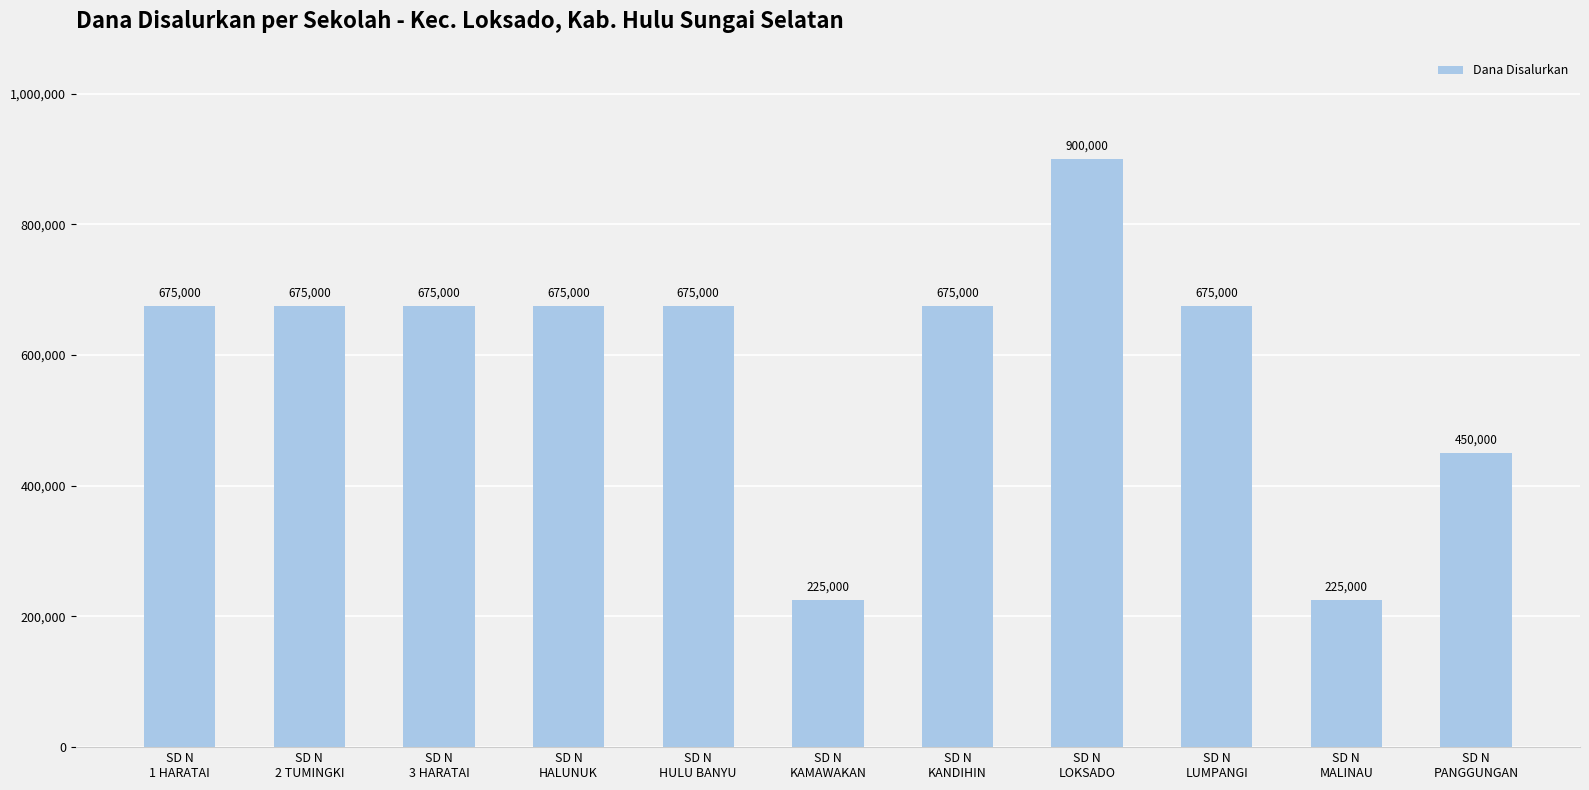

Reading left to right, extract all data points from this chart.

SD N
1 HARATAI=675000	SD N
2 TUMINGKI=675000	SD N
3 HARATAI=675000	SD N
HALUNUK=675000	SD N
HULU BANYU=675000	SD N
KAMAWAKAN=225000	SD N
KANDIHIN=675000	SD N
LOKSADO=900000	SD N
LUMPANGI=675000	SD N
MALINAU=225000	SD N
PANGGUNGAN=450000